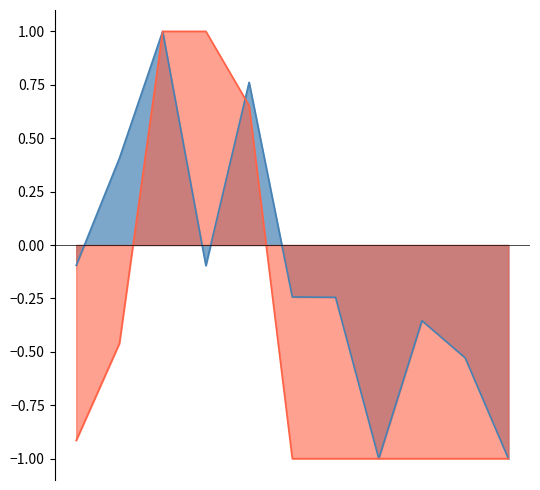

Rank the series by their average value, from lowest to highest.

pctVolumeTraded, transactionPricePerShare